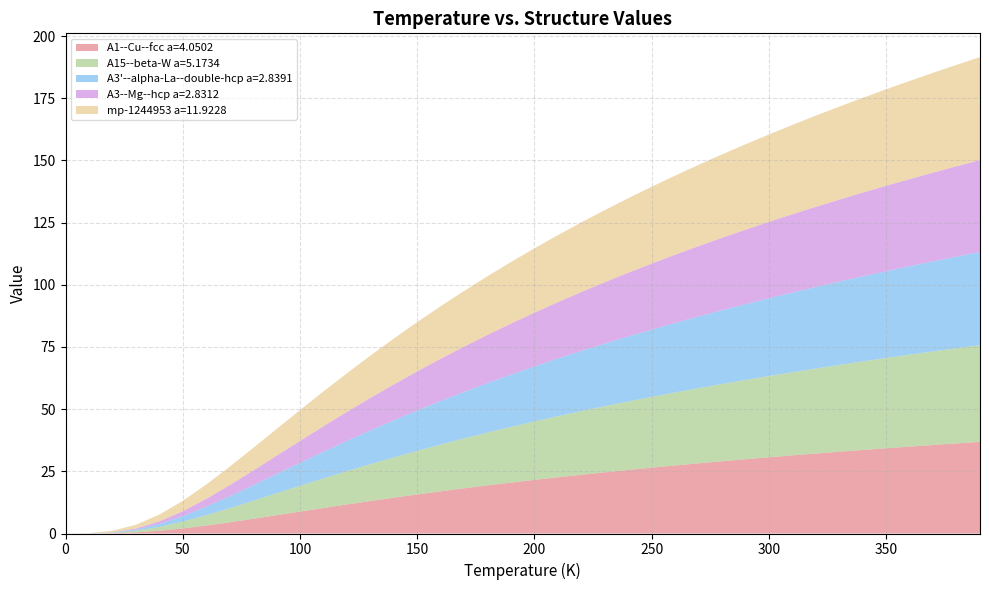

Reading left to right, transcribe all the data shown in this chart.

A1--Cu--fcc a=4.0502: 0.0	0.0	0.1	0.5	1.1	2.0	3.2	4.5	5.9	7.4	8.8	10.3	11.7	13.1	14.4	15.7	17.0	18.2	19.3	20.5	21.6	22.6	23.6	24.6	25.6	26.5	27.4	28.2	29.1	29.9	30.7	31.4	32.2	32.9	33.6	34.3	34.9	35.6	36.2	36.8
A15--beta-W a=5.1734: 0.0	0.0	0.2	0.6	1.5	2.7	4.2	5.7	7.2	8.8	10.4	11.9	13.4	14.8	16.2	17.5	18.8	20.1	21.2	22.4	23.5	24.6	25.6	26.6	27.5	28.5	29.4	30.2	31.1	31.9	32.7	33.4	34.2	34.9	35.6	36.3	37.0	37.6	38.3	38.9
A3'--alpha-La--double-hcp a=2.8391: 0.0	0.0	0.1	0.5	1.2	2.2	3.4	4.8	6.3	7.7	9.2	10.7	12.2	13.6	14.9	16.2	17.5	18.7	19.9	21.0	22.1	23.2	24.2	25.2	26.1	27.1	28.0	28.8	29.7	30.5	31.3	32.0	32.8	33.5	34.2	34.9	35.6	36.2	36.9	37.5
A3--Mg--hcp a=2.8312: 0.0	0.0	0.1	0.4	1.0	2.0	3.1	4.5	5.9	7.3	8.8	10.3	11.7	13.1	14.4	15.7	17.0	18.2	19.4	20.5	21.6	22.7	23.7	24.7	25.6	26.5	27.4	28.3	29.1	29.9	30.7	31.5	32.2	33.0	33.7	34.3	35.0	35.7	36.3	36.9
mp-1244953 a=11.9228: 0.0	0.1	0.6	1.5	2.7	4.2	5.8	7.4	9.1	10.8	12.4	14.0	15.5	17.0	18.4	19.8	21.1	22.4	23.6	24.8	25.9	27.0	28.0	29.0	30.0	30.9	31.8	32.7	33.5	34.3	35.1	35.9	36.7	37.4	38.1	38.8	39.5	40.1	40.8	41.4